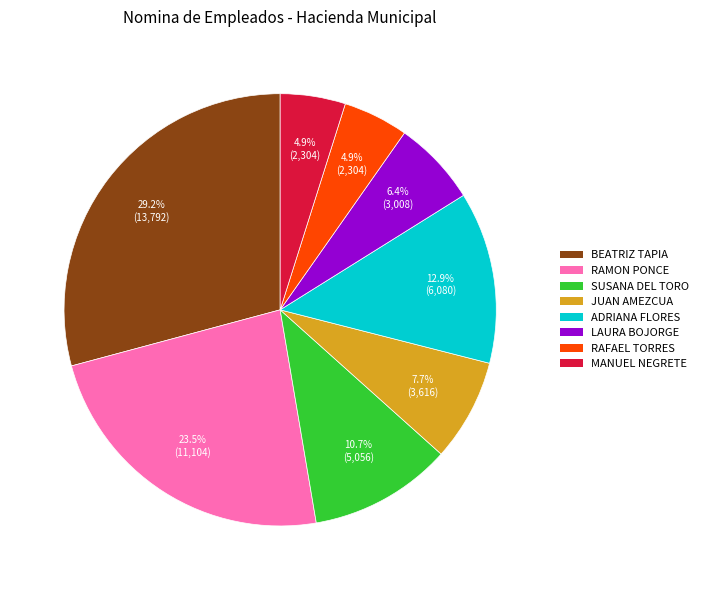

To the nearest percent, what is the average slice percentage?

12%